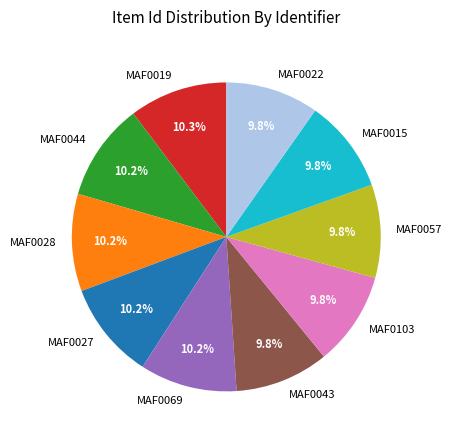

How much of the chart is everything except MAF0069?

89.8%